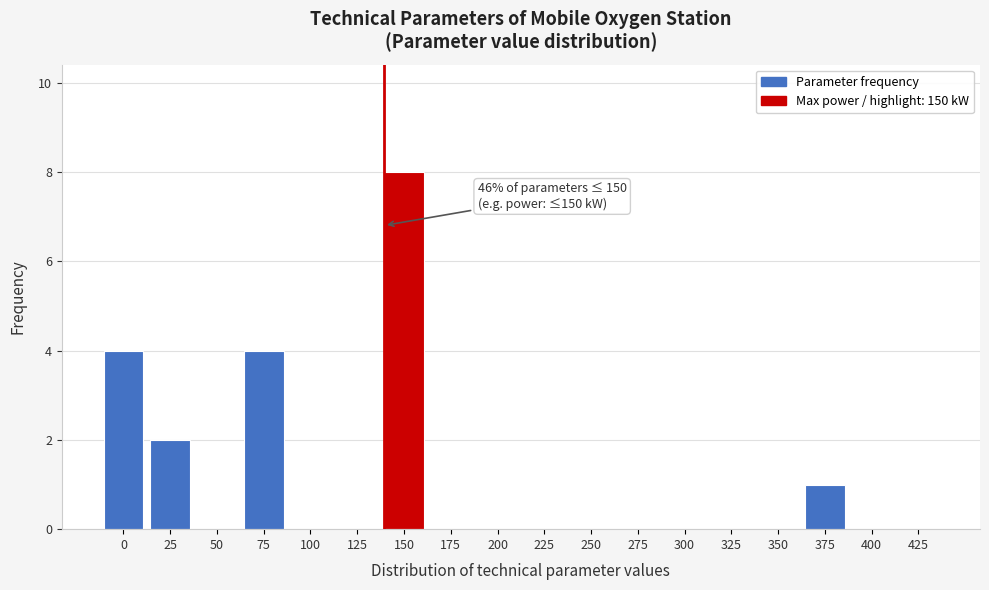

Reading left to right, transcribe all the data shown in this chart.

0=4	25=2	50=0	75=4	100=0	125=0	150=8	175=0	200=0	225=0	250=0	275=0	300=0	325=0	350=0	375=1	400=0	425=0